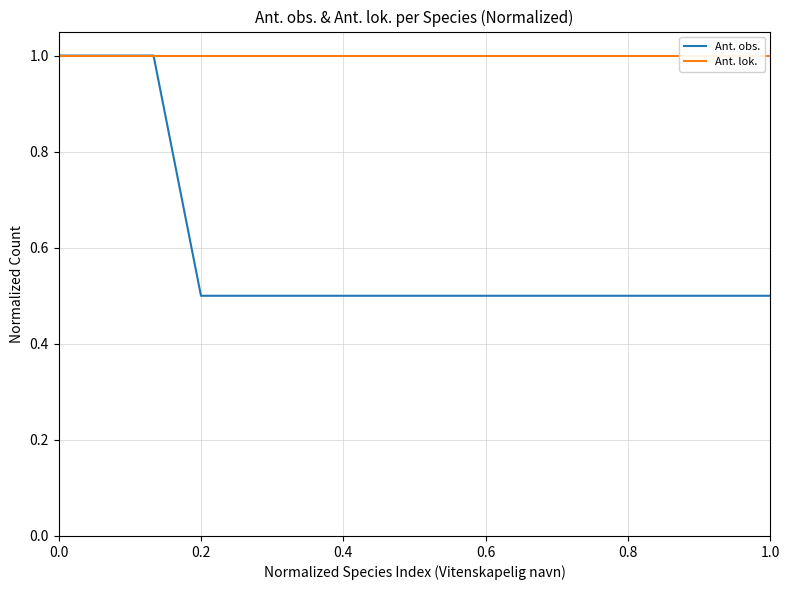

What is the maximum value for Ant. obs.?

1.0